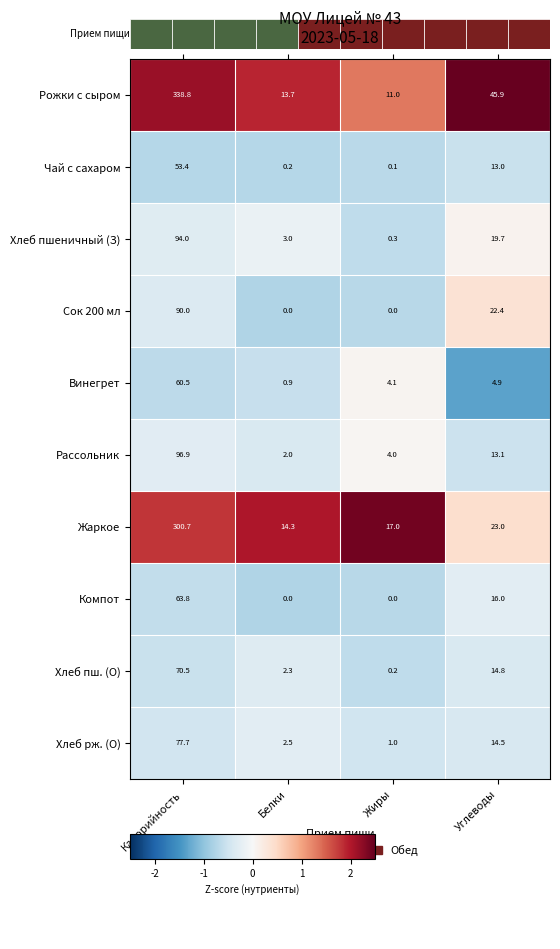

Which category has the highest value in the Жаркое series?

Калорийность